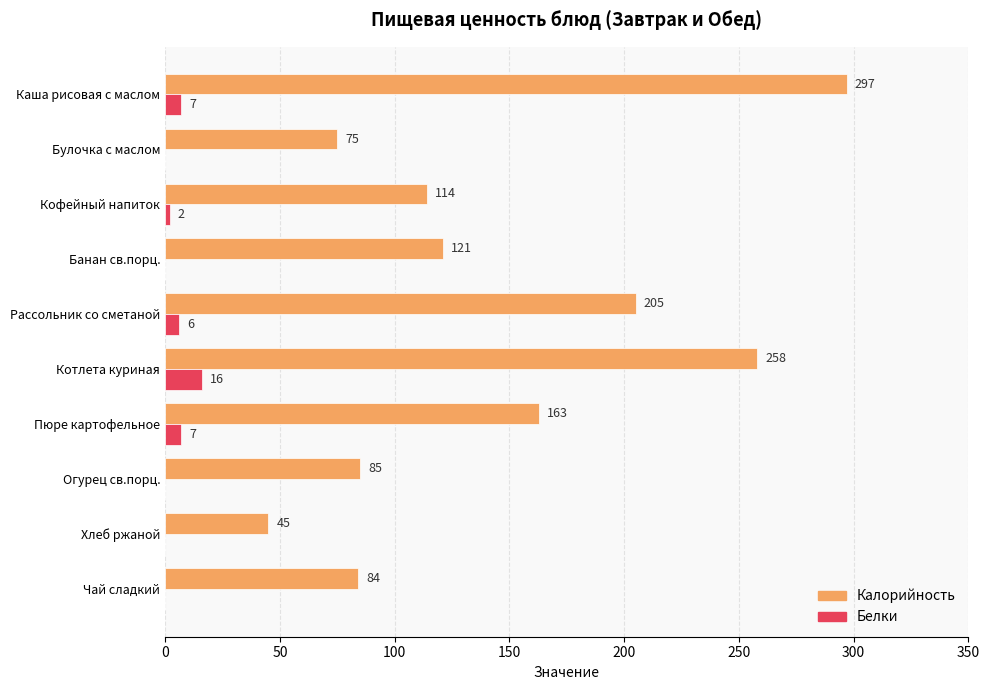

Read the Калорийность value at Котлета куриная, to the nearest 50.

250